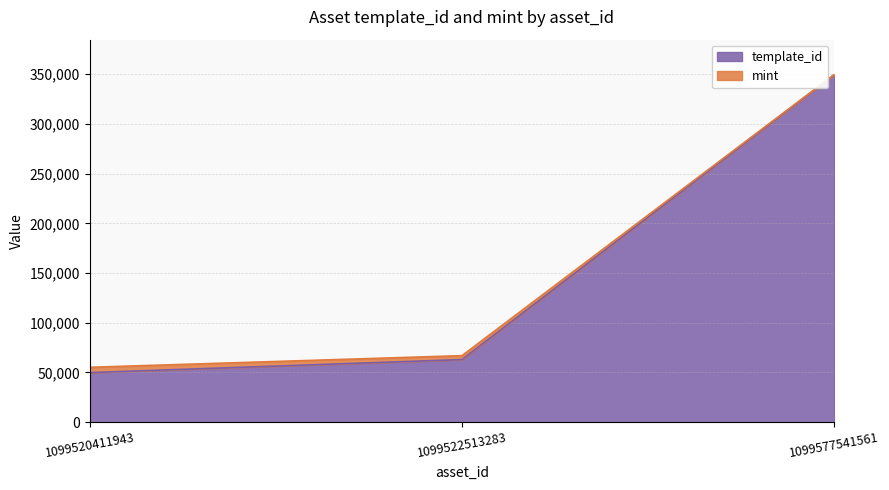

Which has a higher value, 1099522513283 or 1099520411943?

1099522513283